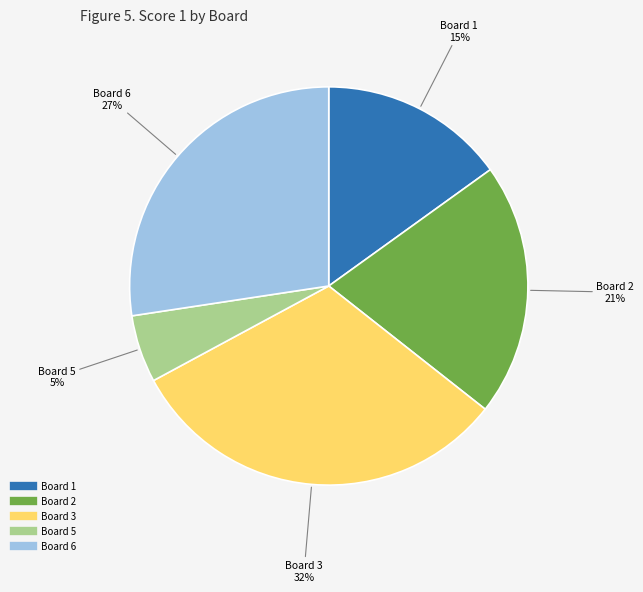

To the nearest percent, what is the average slice percentage?

20%